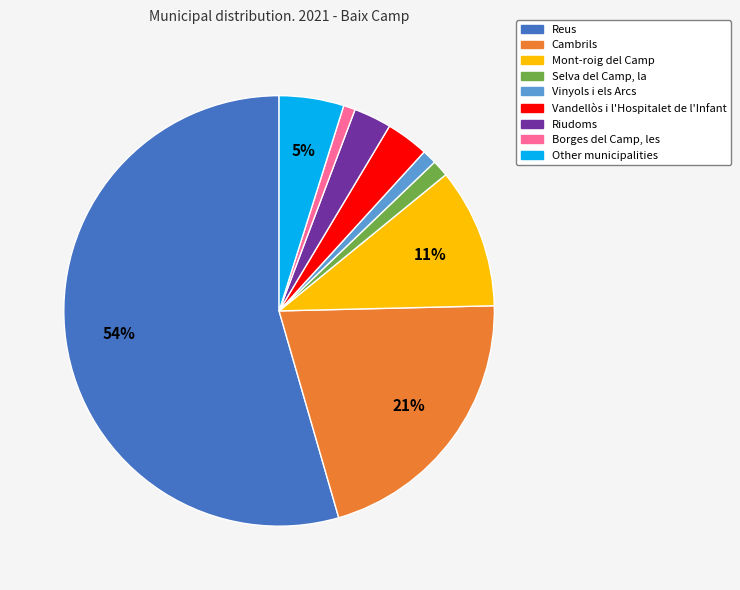

To the nearest percent, what is the average slice percentage?

11%